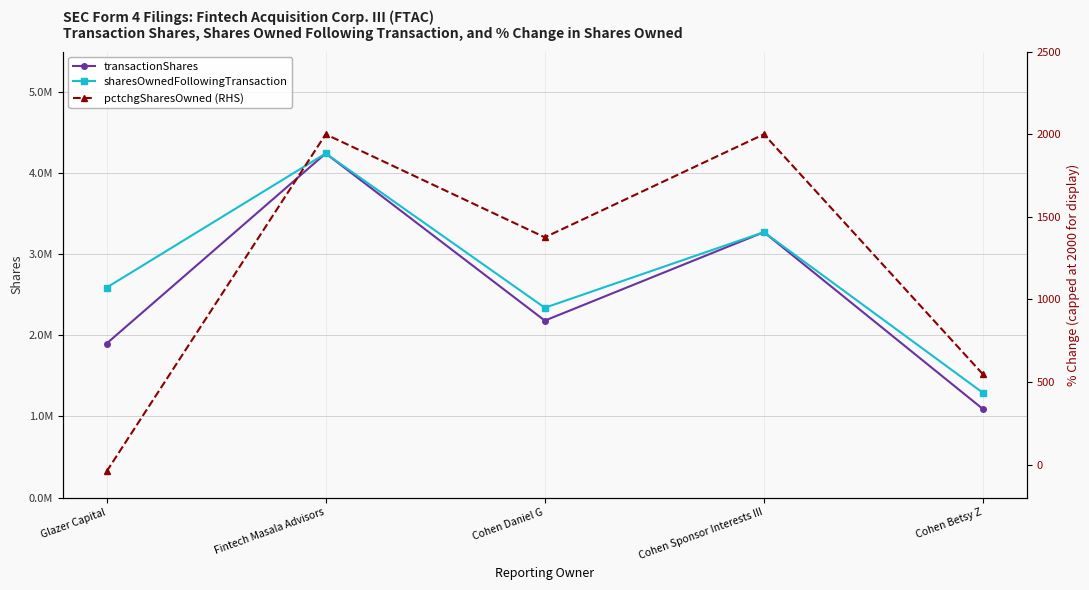

The transactionShares series shows 5290558 at Cohen Sponsor Interests III. True or false?

False